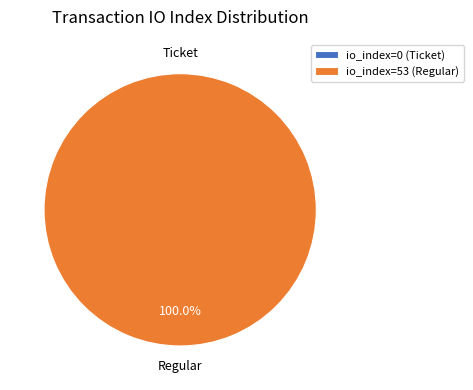

How many segments does this pie chart have?

2